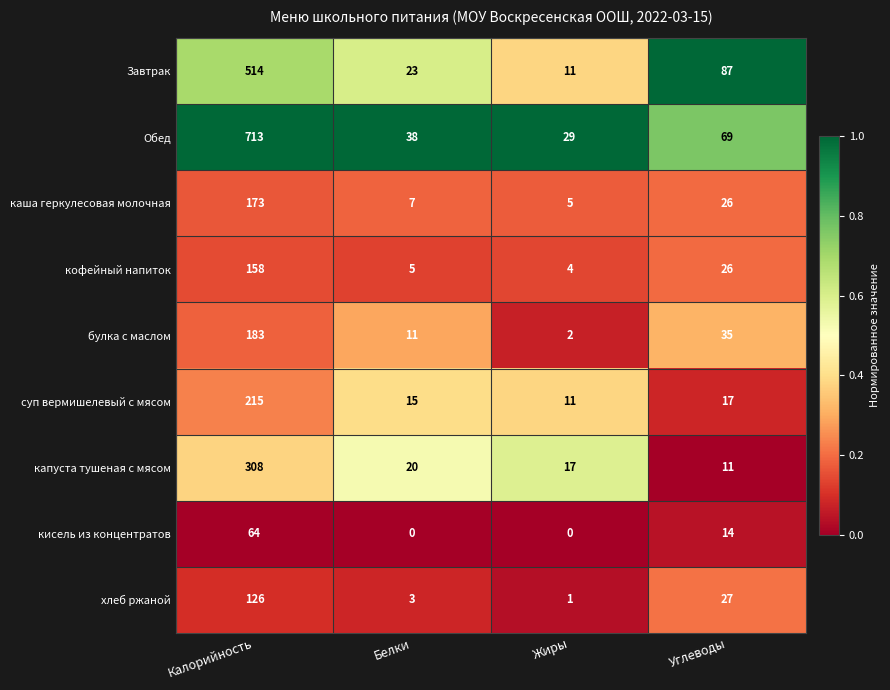

List the series in order of their peak value, lowest first.

кисель из концентратов, хлеб ржаной, кофейный напиток, каша геркулесовая молочная, булка с маслом, суп вермишелевый с мясом, капуста тушеная с мясом, Завтрак, Обед